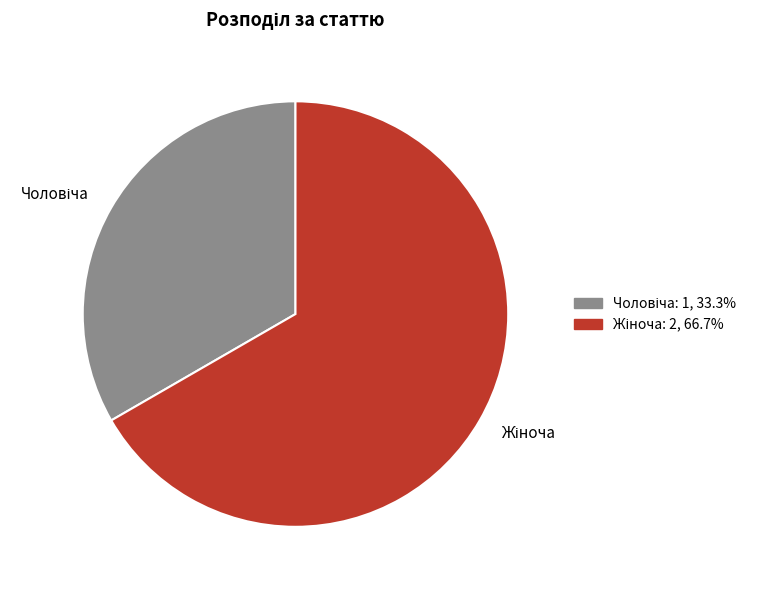

Count the number of slices in the pie.

2